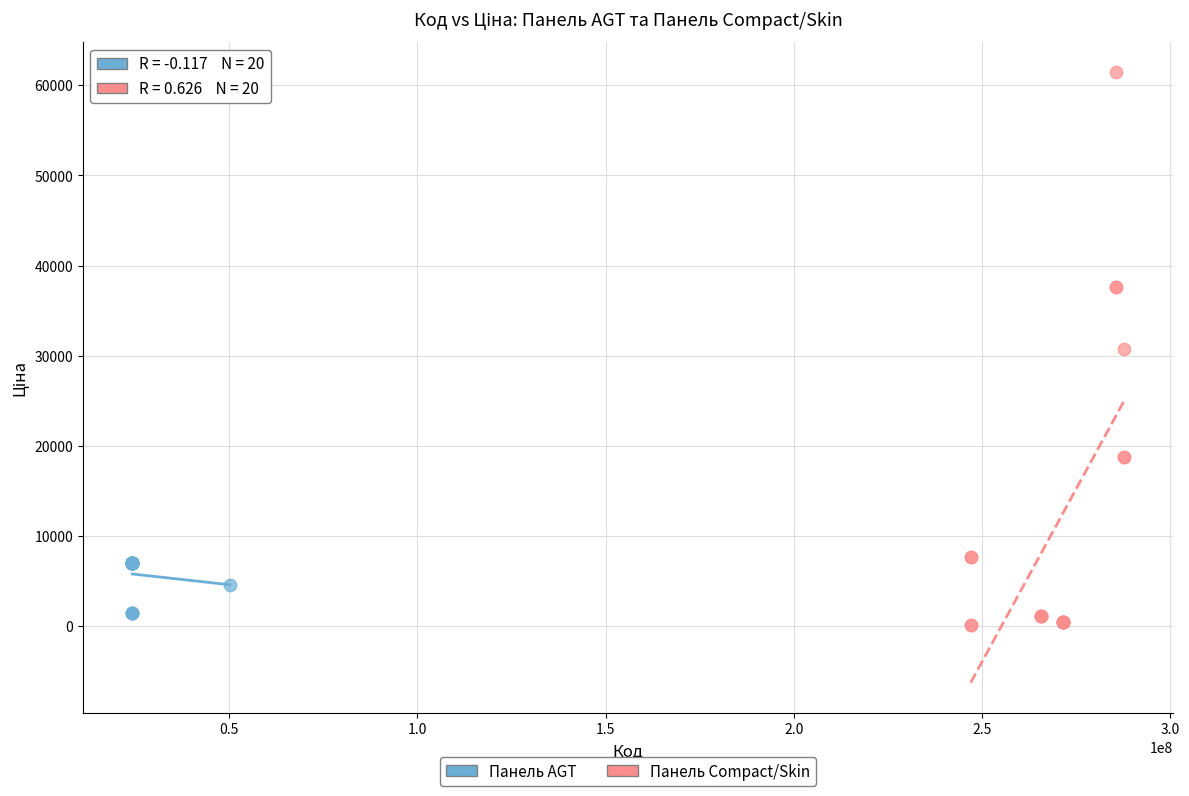

Which series contains the lowest Y value?

Панель Compact/Skin